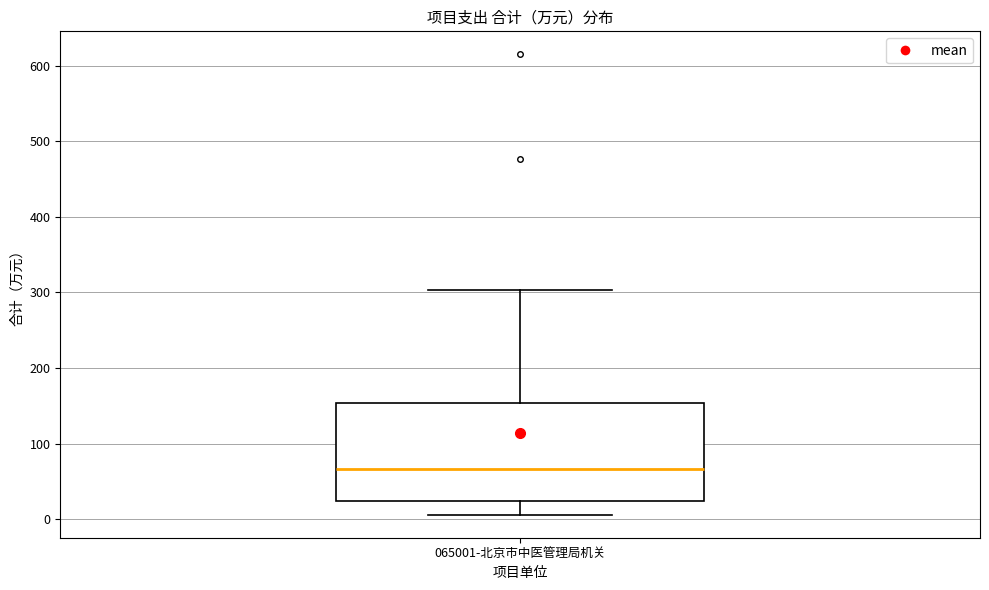

Transcribe this box plot: give where the median line is, the range the box spans, and where the two whiskers end, as read against the y-axis. The values are not printed on the chart, so give them approximately, as read against the axis.

median 70, box 20 to 150, whiskers 10 to 300